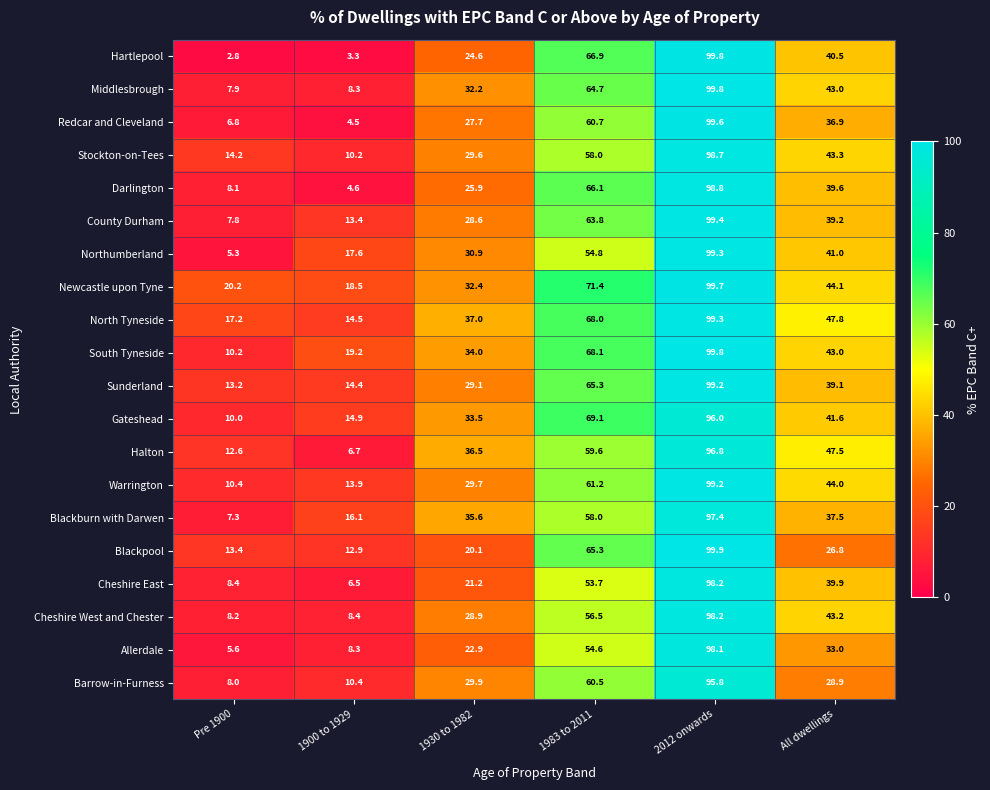

Count the number of data series in this chart.

20